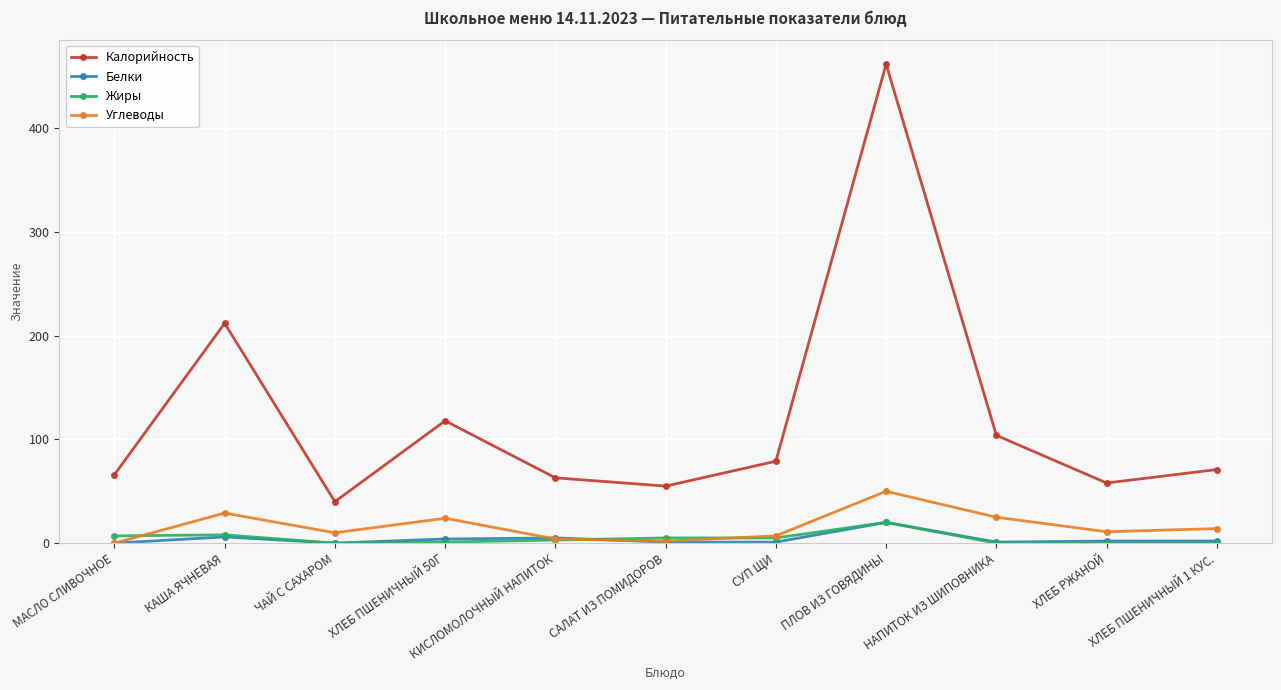

At which category does the chart reach its peak across all series?

ПЛОВ ИЗ ГОВЯДИНЫ